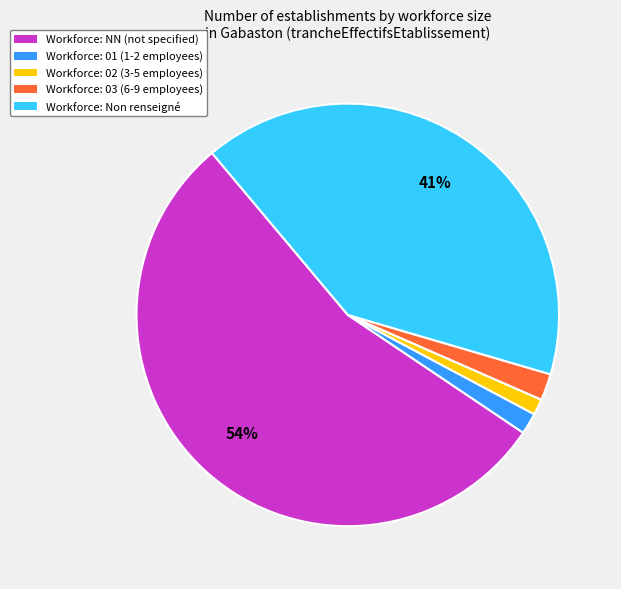

Is there a majority slice in this chart?

Yes